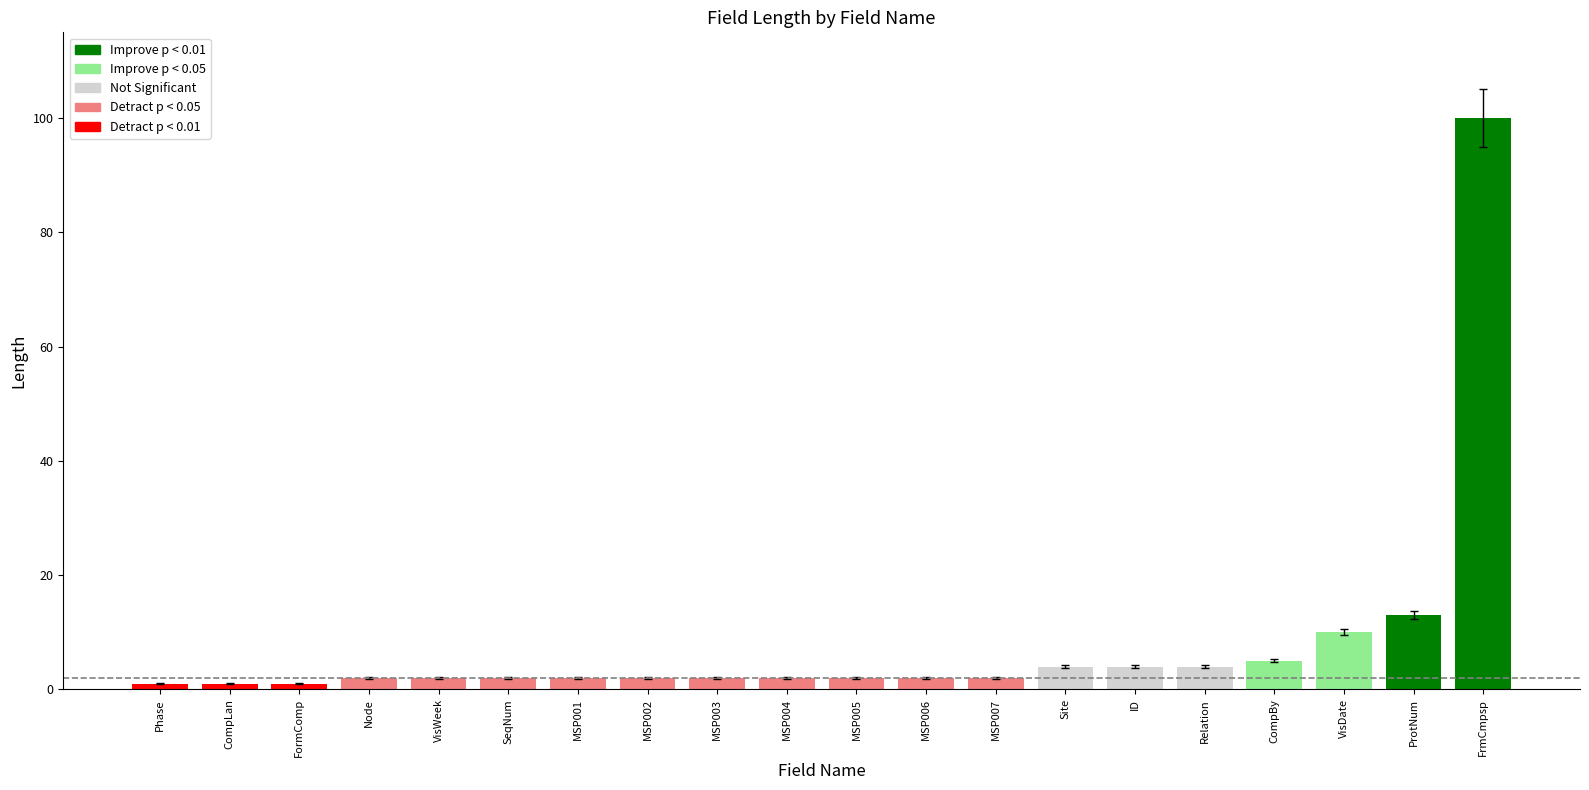

What is the sum of the values at Site and Node?

6